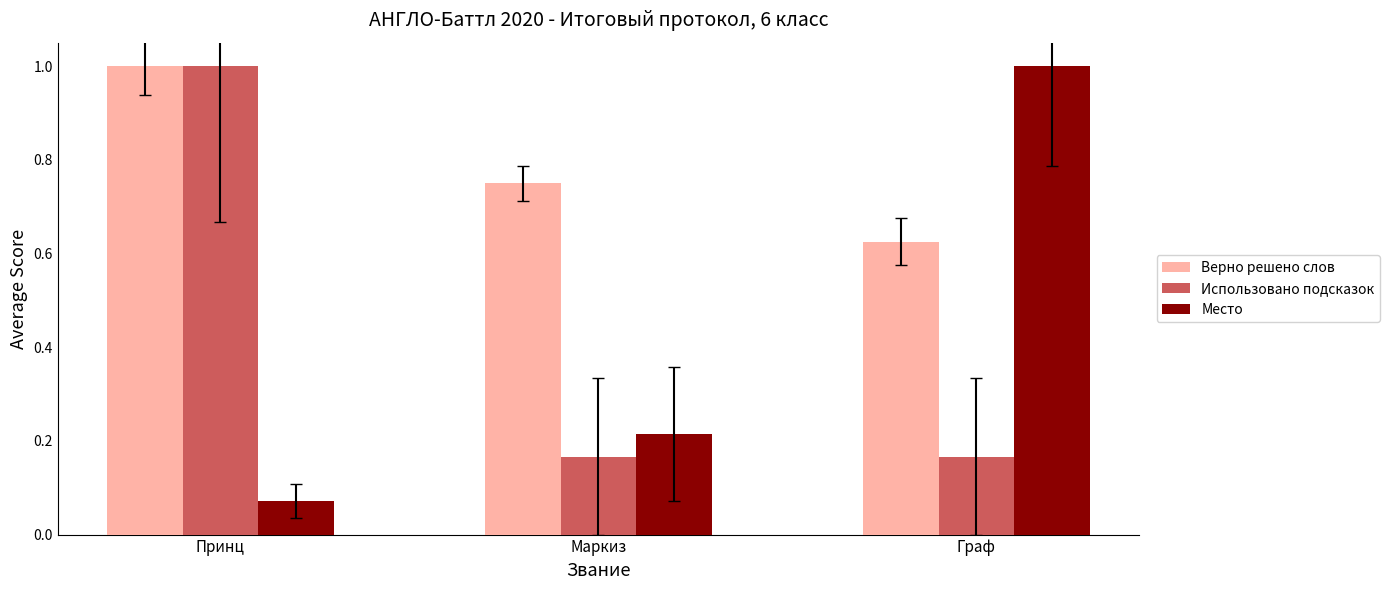

What is the label of the 3rd bar from the left?

Граф